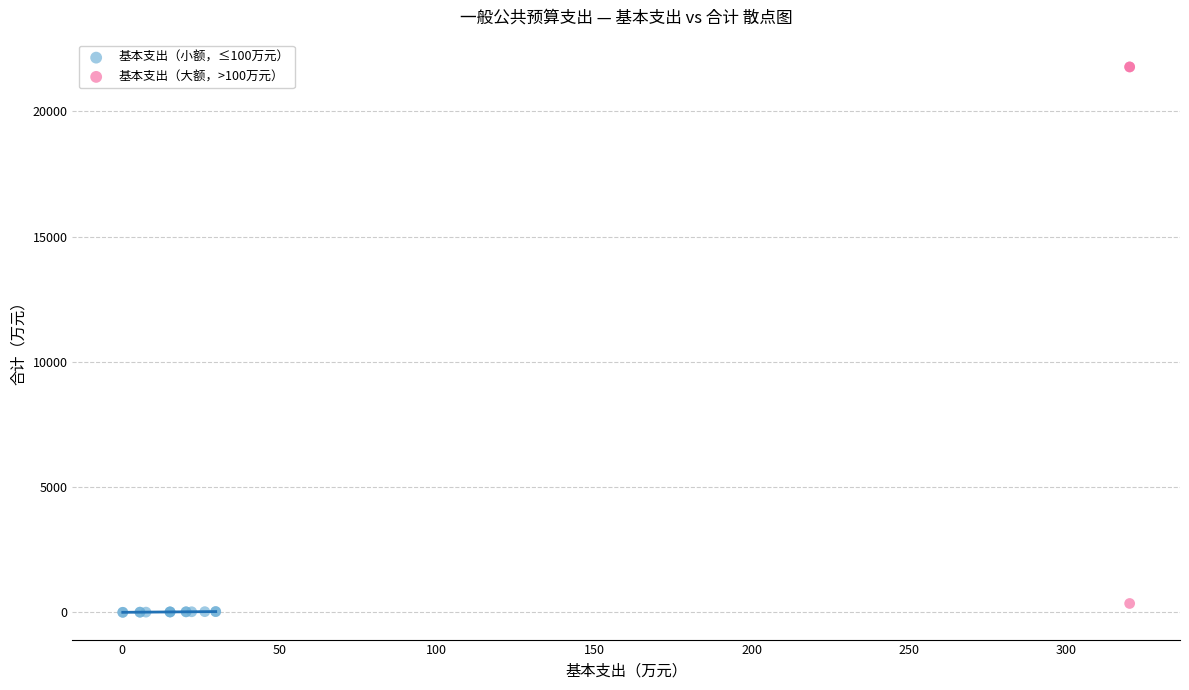

Which series has the largest Y range (max minus min)?

基本支出（大额，>100万元）